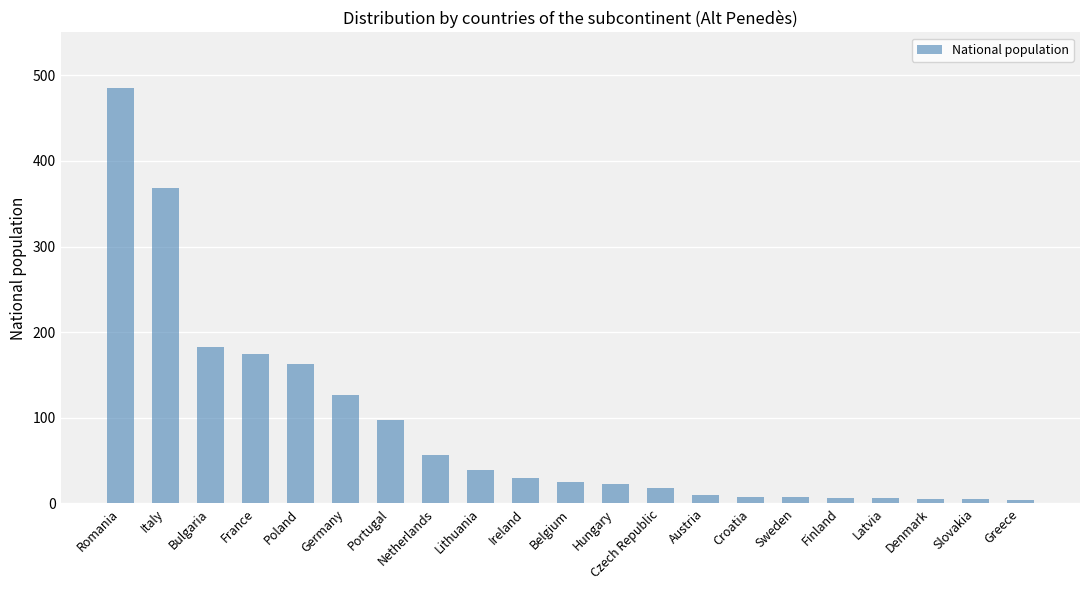

The value at France is 52. True or false?

False